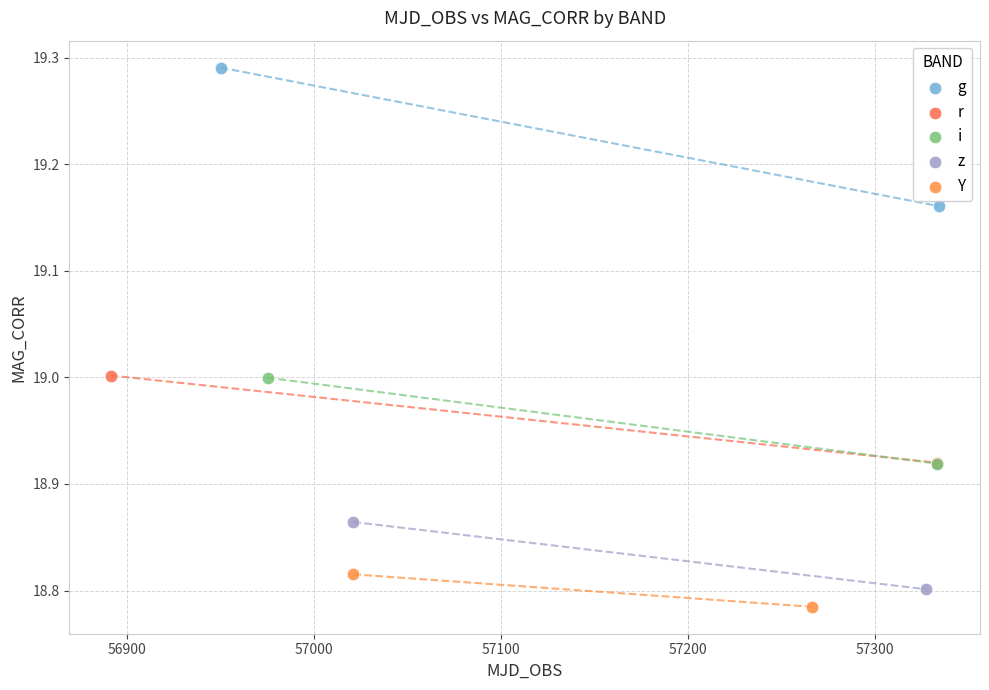

Which series contains the lowest Y value?

Y